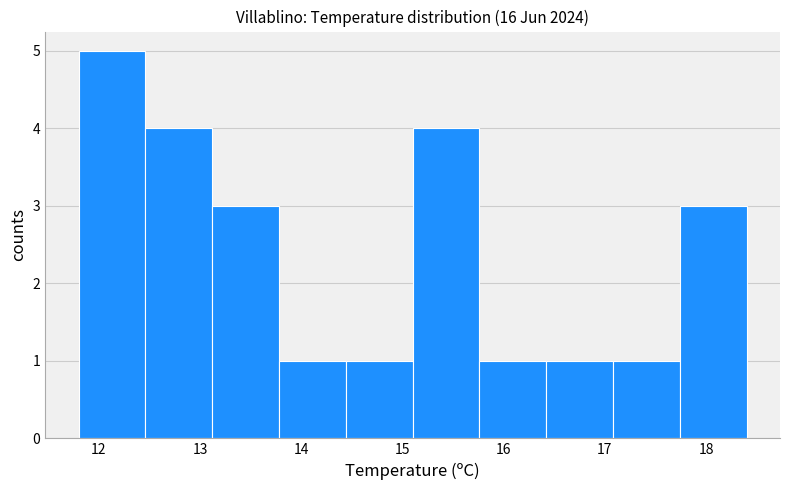

Which range on the x-axis has the tallest bar?

11.80 to 12.46